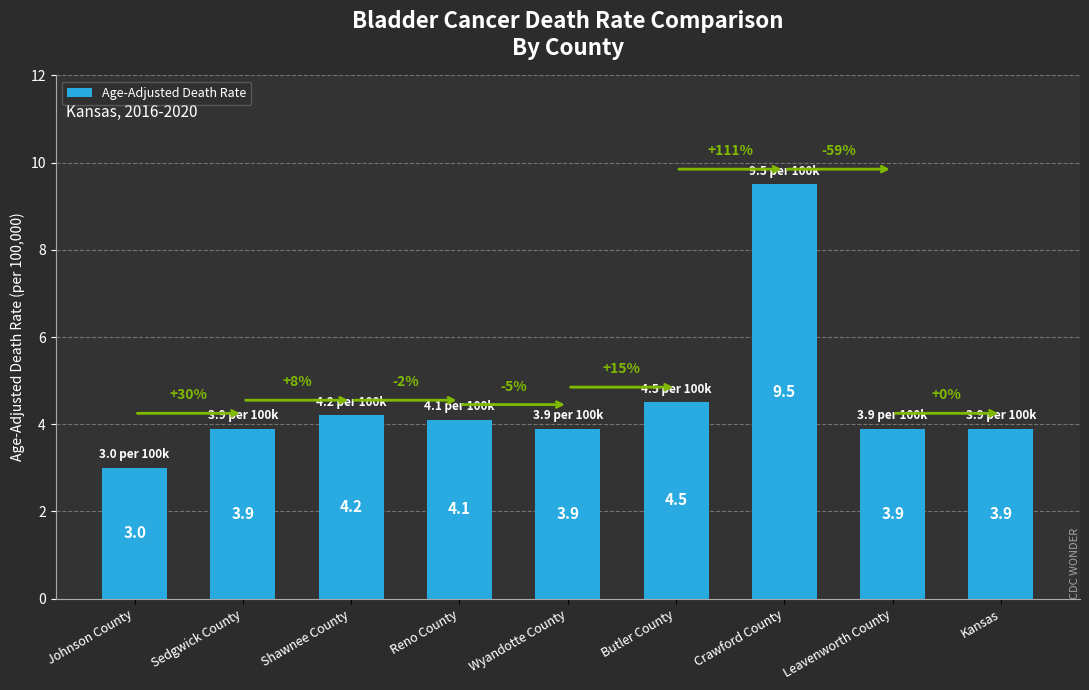

What position from the right is Reno County?

6